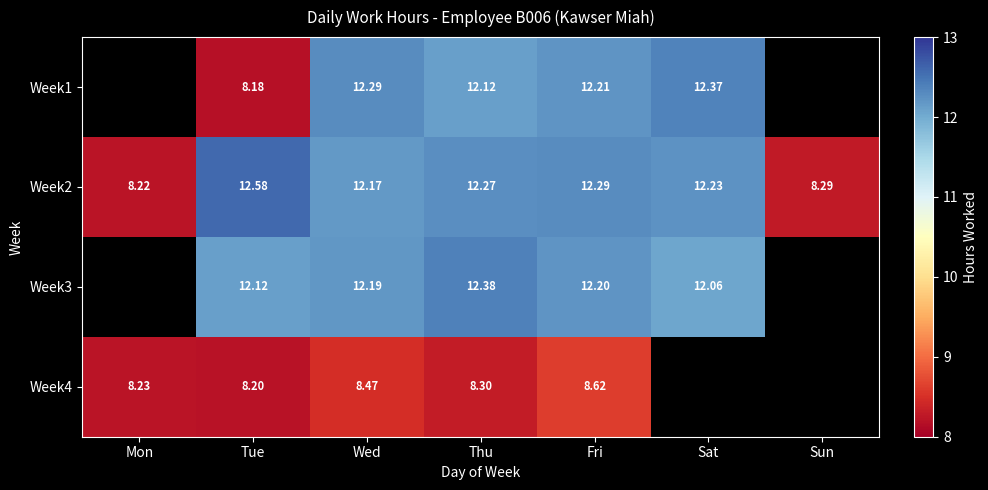

Rank the series at Tue from highest to lowest value.

Week2, Week3, Week4, Week1